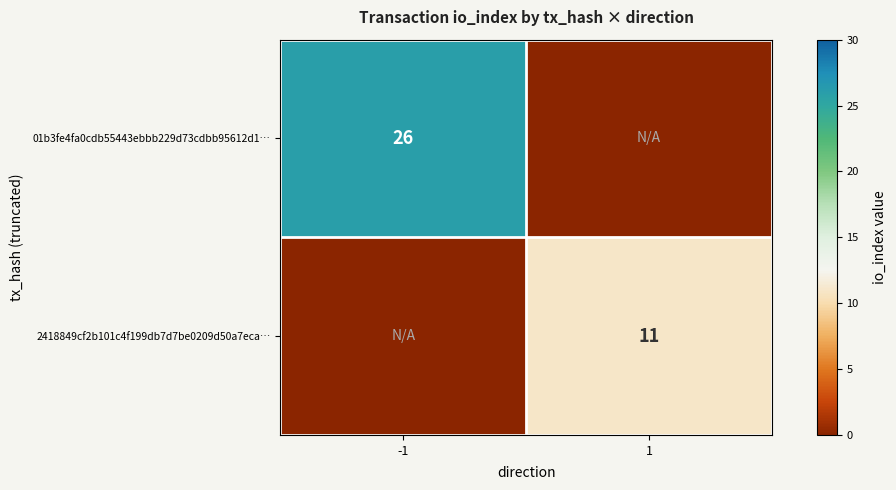

The 2418849cf2b101c4f199db7d7be0209d50a7eca… series shows 11 at 1. True or false?

True